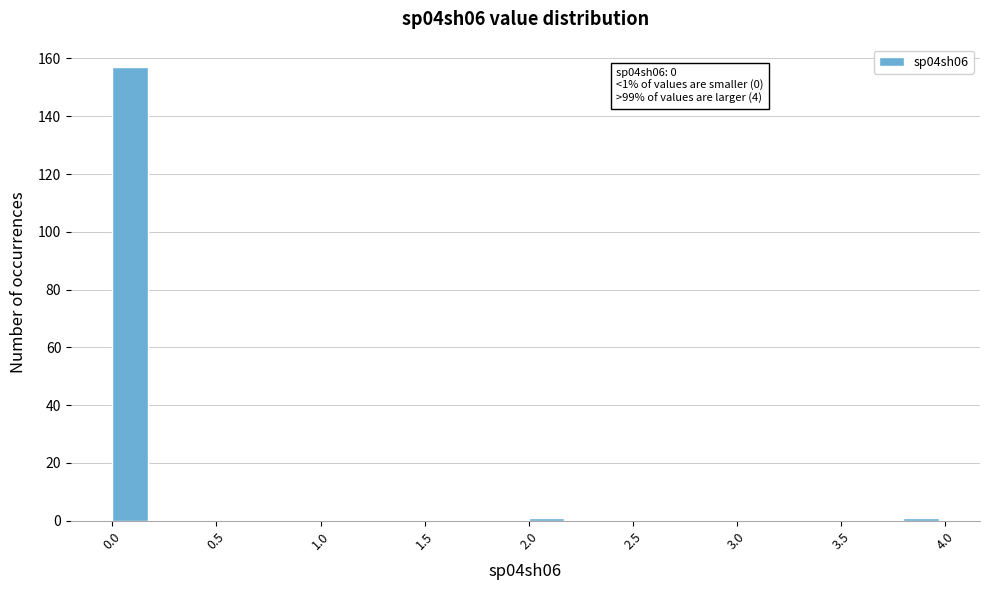

Over which range of the x-axis is the bar tallest?

0.0 to 0.2